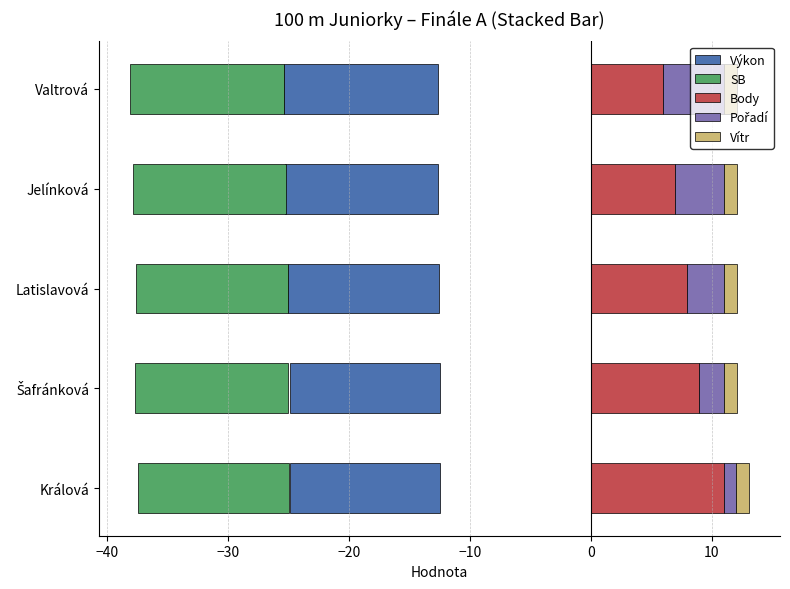

How many bars are there in total?

25